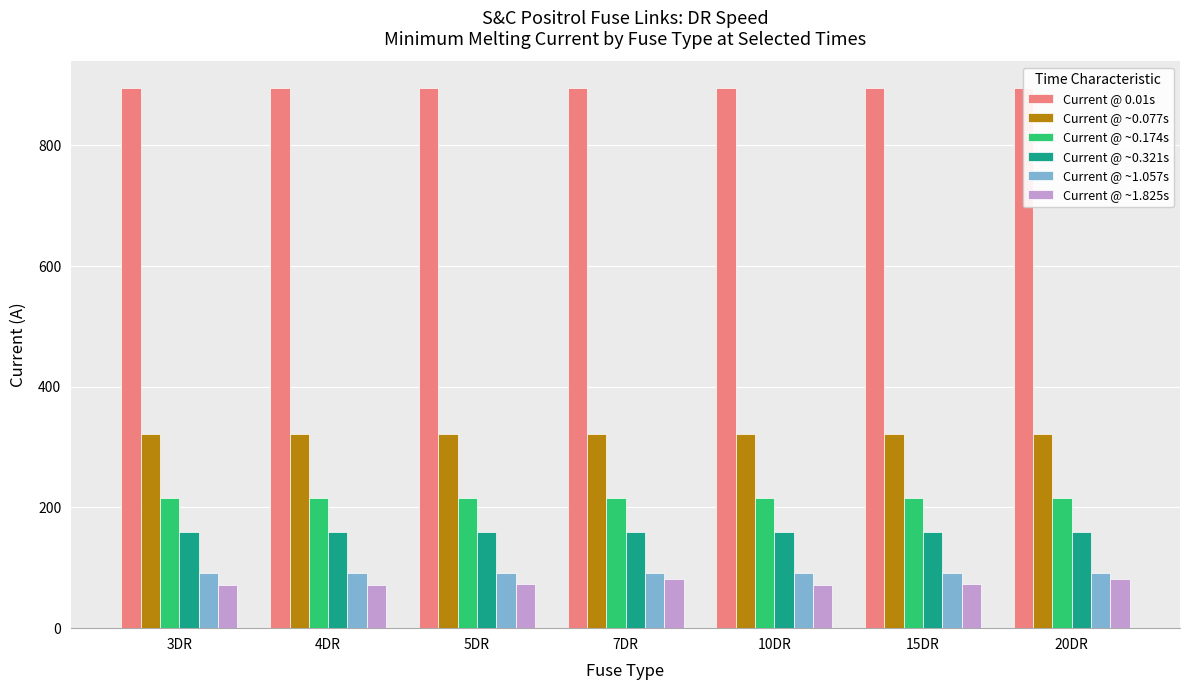

The Current @ ~0.321s series shows 210.1 at 4DR. True or false?

False